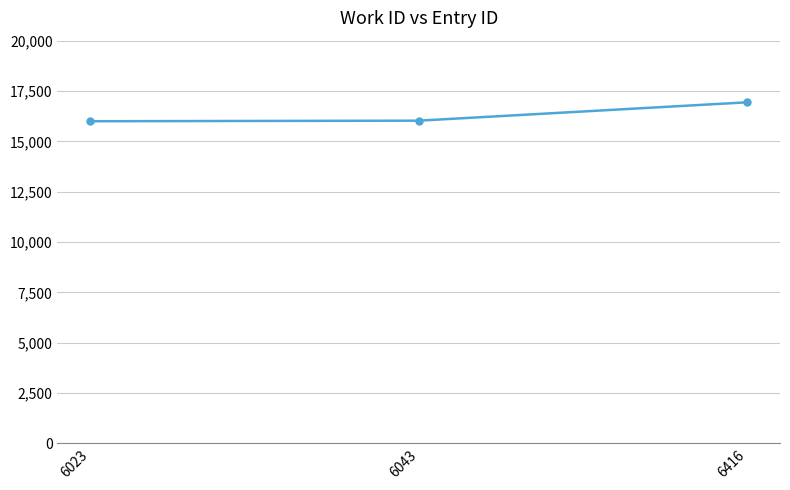

What is the change in value from 6043 to 6416?

+912